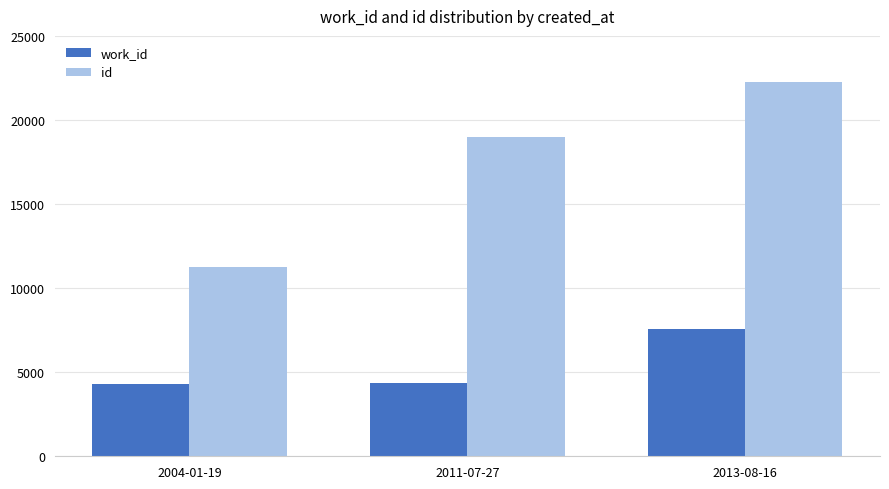

Rank the series by their maximum value, from lowest to highest.

work_id, id